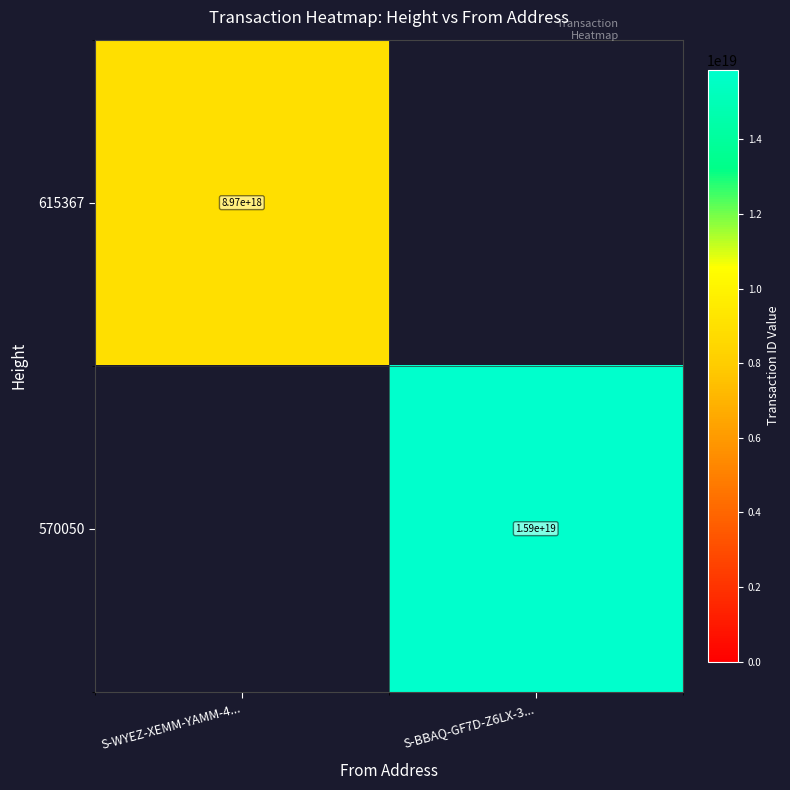

The 615367 series shows 3250726365636173824.0 at S-WYEZ-XEMM-YAMM-4.... True or false?

False